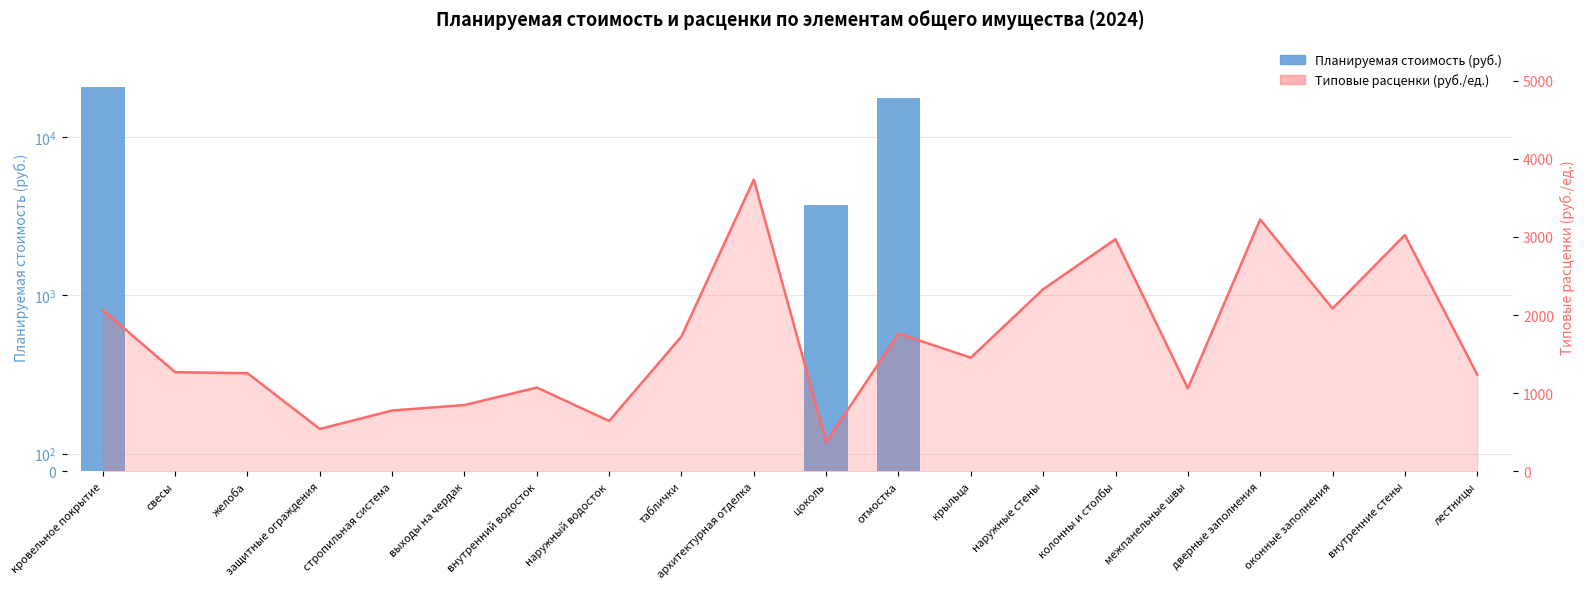

What is the spread (max minus min) of values at отмостка?

15868.9